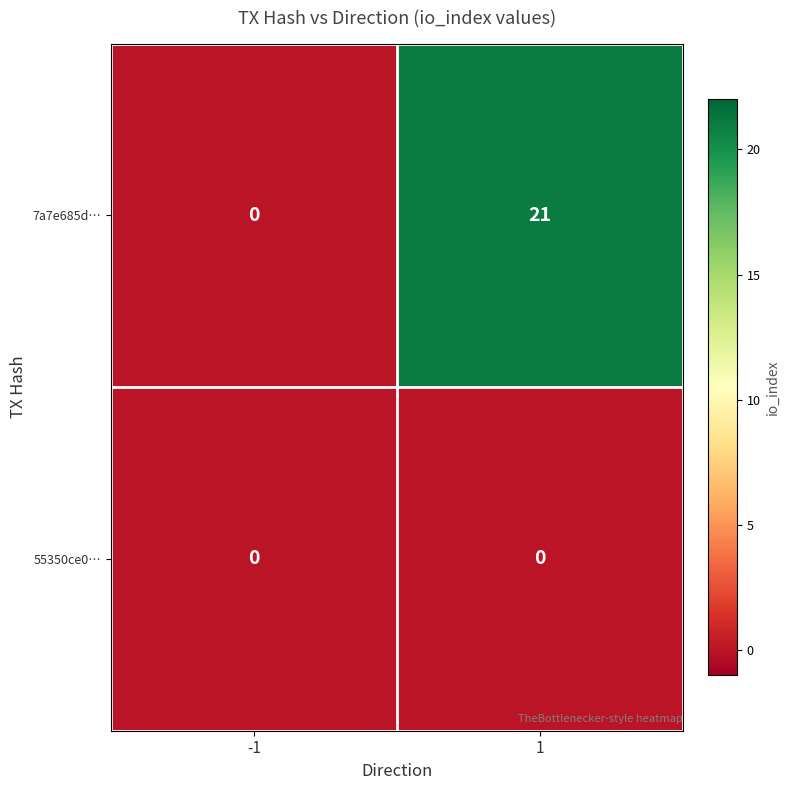

Which series has the largest total across all categories?

7a7e685d…